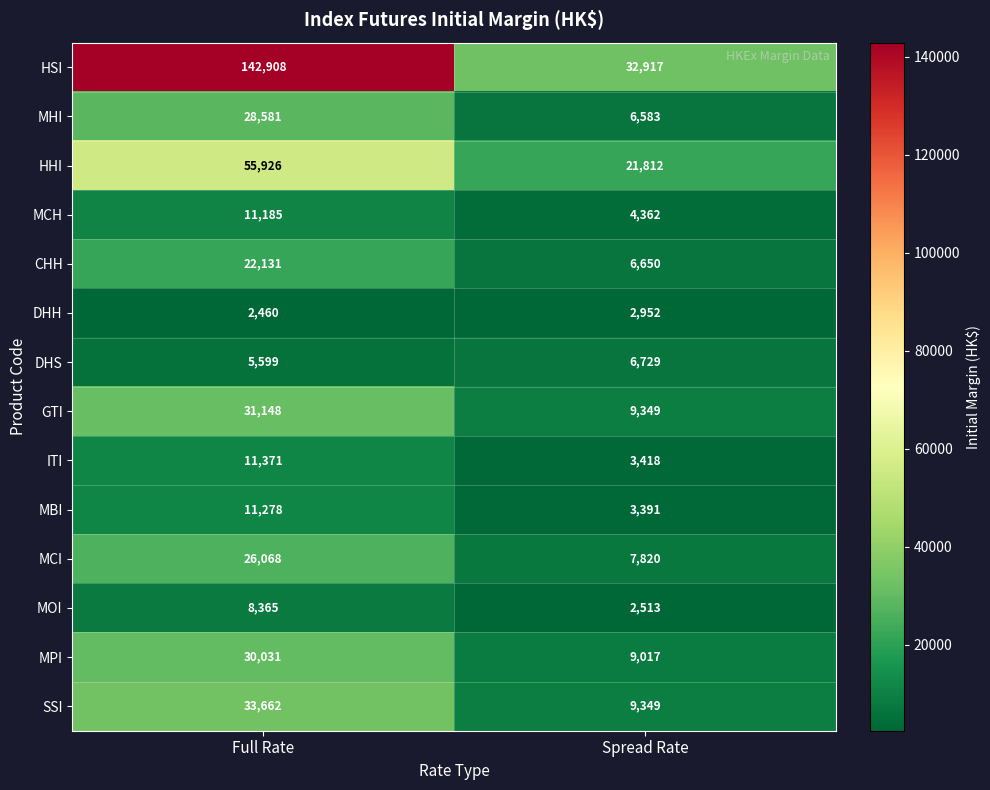

Which series has the largest range (max minus min)?

HSI